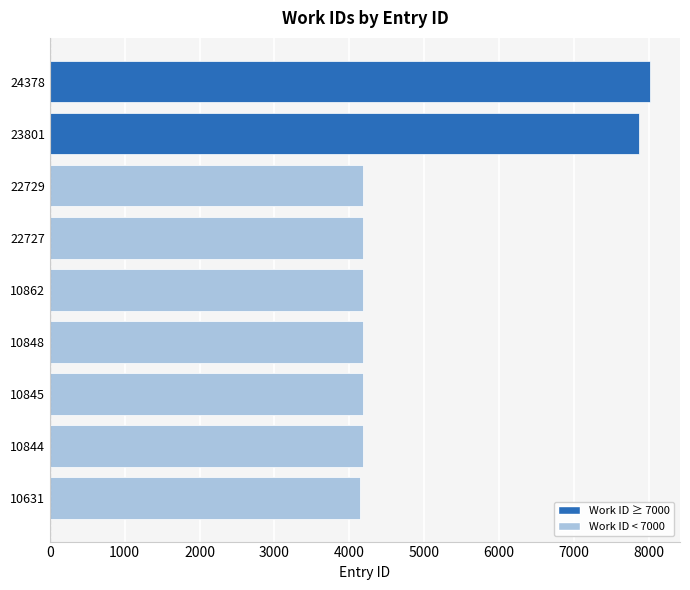

Reading top to bottom, list all the values displayed in this chart.

24378=8015	23801=7872	22729=4178	22727=4178	10862=4178	10848=4178	10845=4178	10844=4178	10631=4138